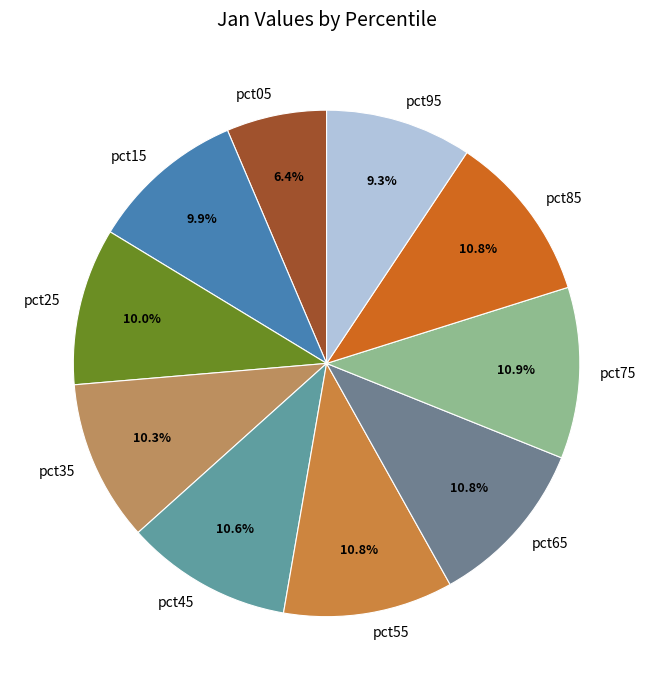

What is the total percentage of pct55 and pct85?

21.6%